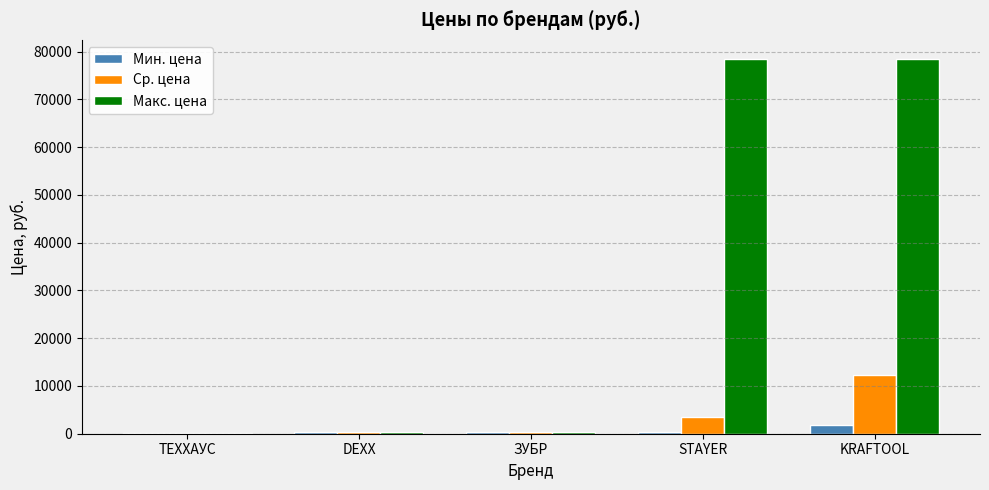

Are the bars horizontal?

No